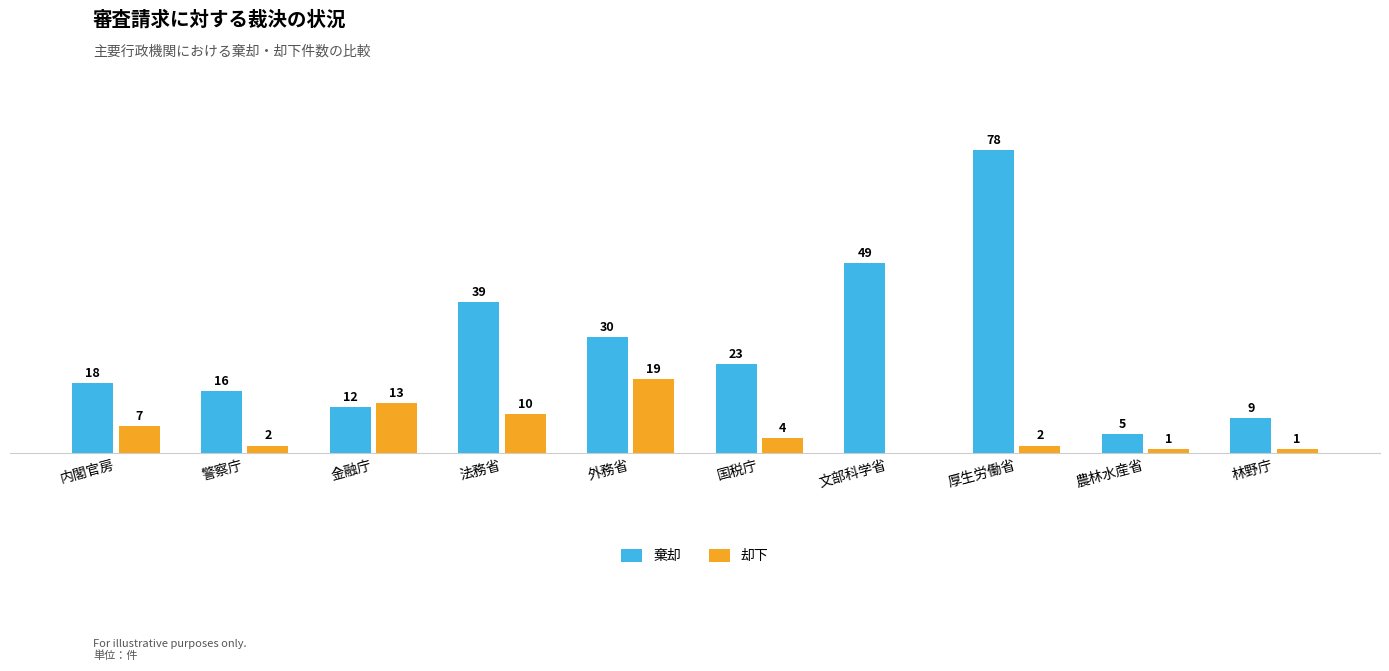

At which category is the sum across all series the highest?

厚生労働省